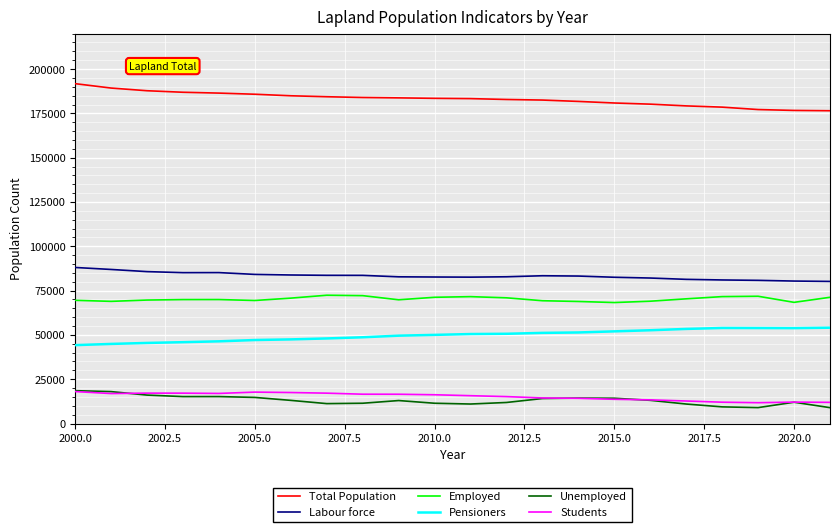

Which series has the largest total across all categories?

Total Population